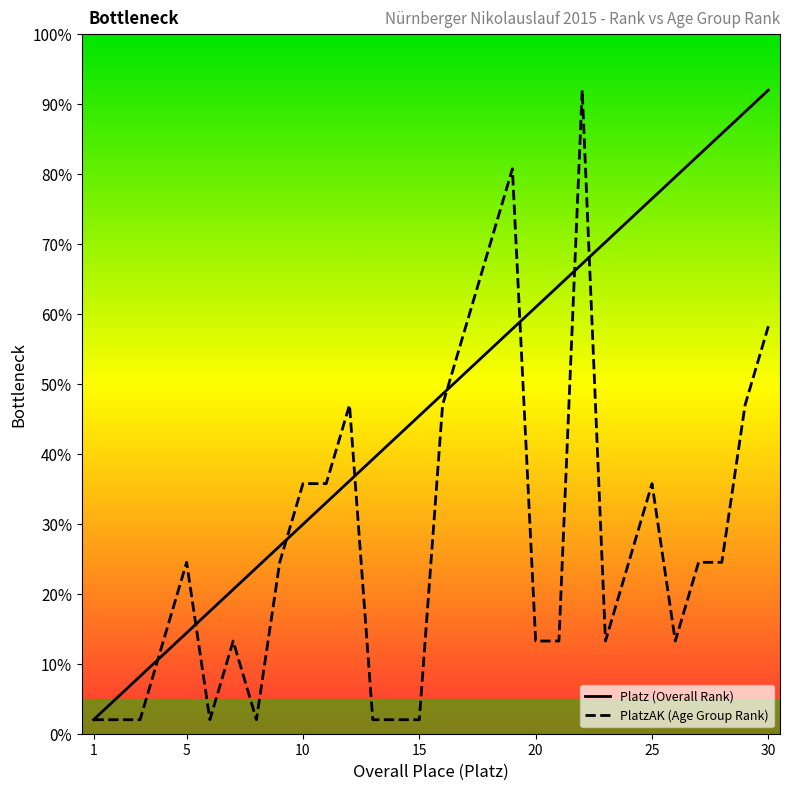

Which series has the widest spread of values?

PlatzAK